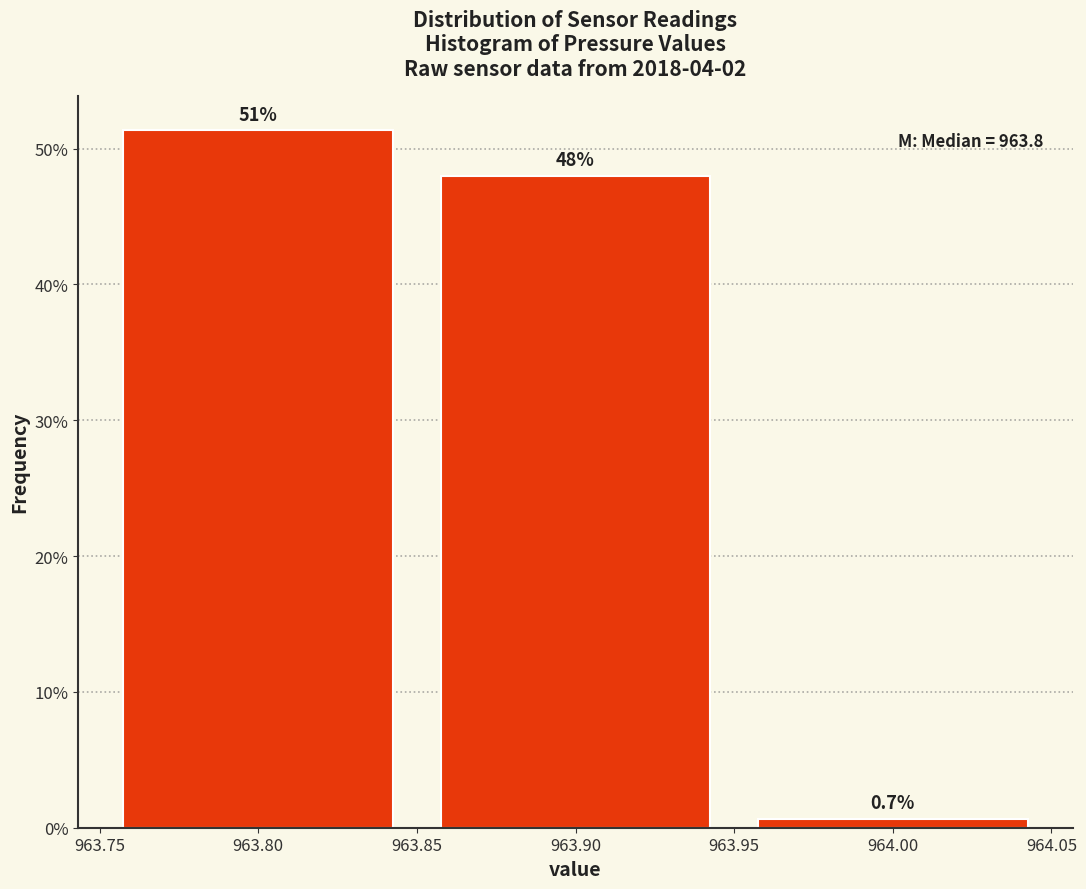

Over which range of the x-axis is the bar tallest?

963.75 to 963.85